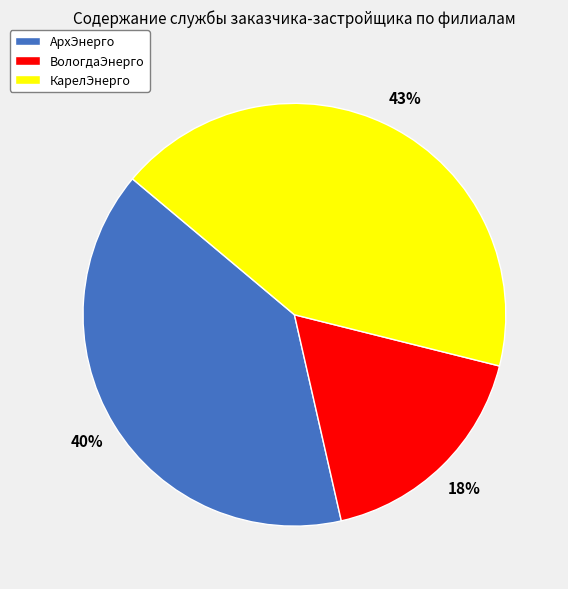

To the nearest percent, what is the average slice percentage?

33%